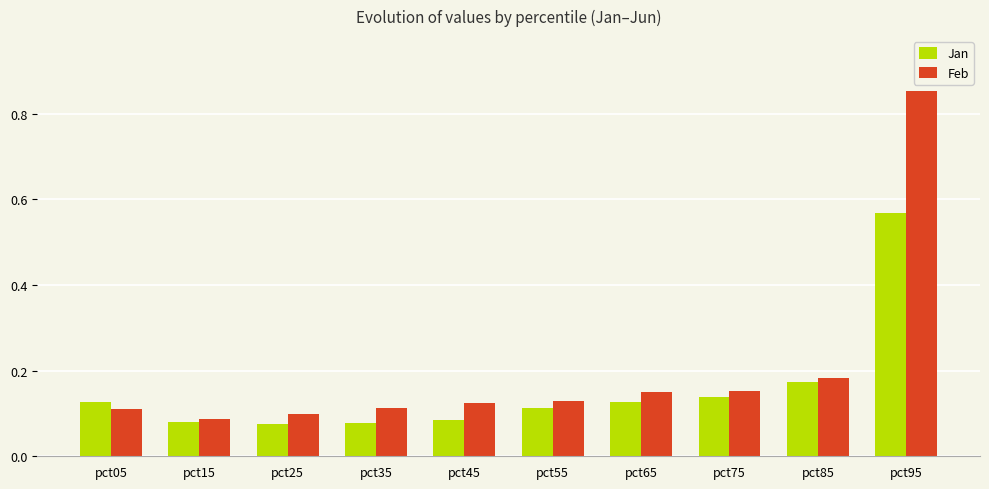

Is the value of Jan at pct45 greater than the value of Feb at pct35?

No